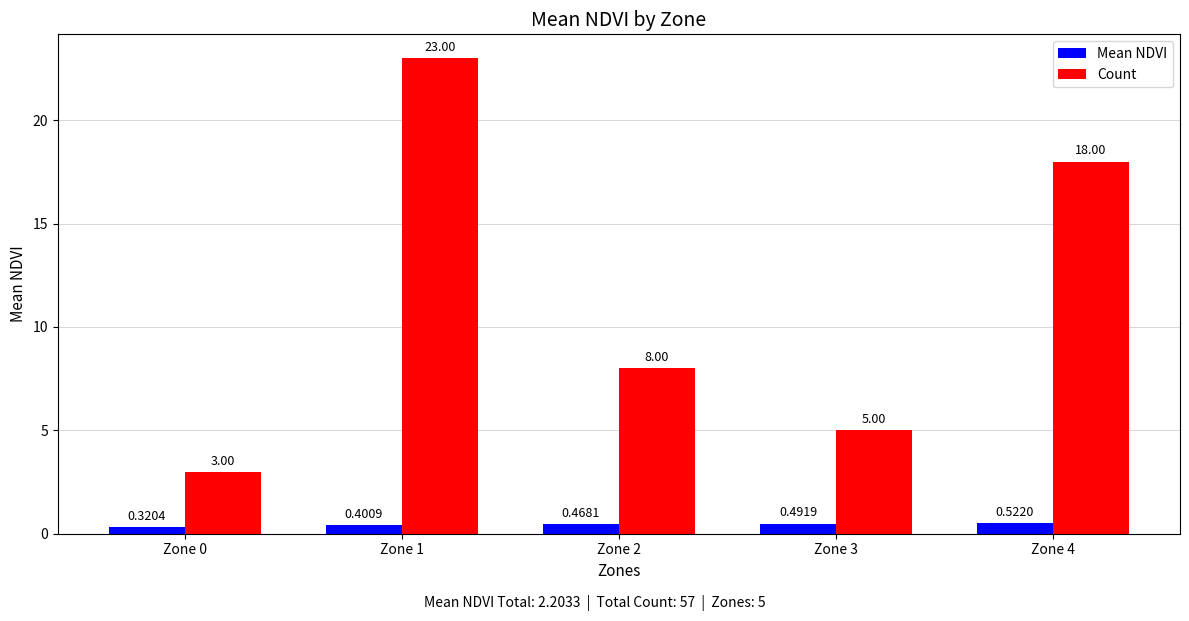

How many bars are there in each group?

2